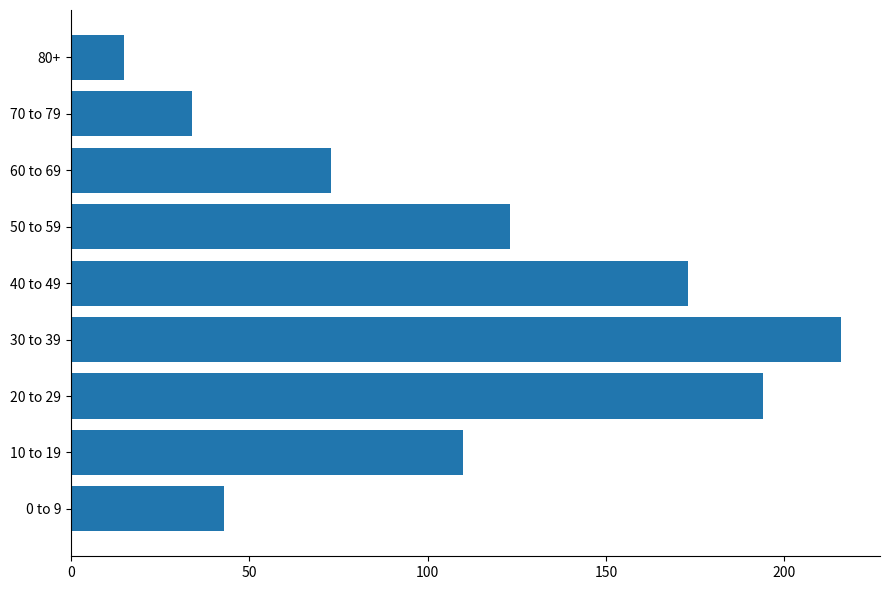

Reading bottom to top, extract all data points from this chart.

0 to 9=43	10 to 19=110	20 to 29=194	30 to 39=216	40 to 49=173	50 to 59=123	60 to 69=73	70 to 79=34	80+=15